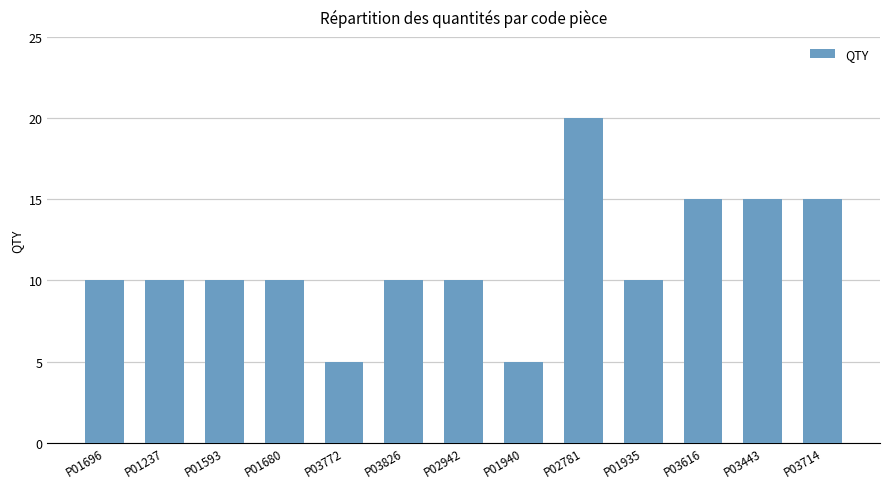

How many bars are there in total?

13